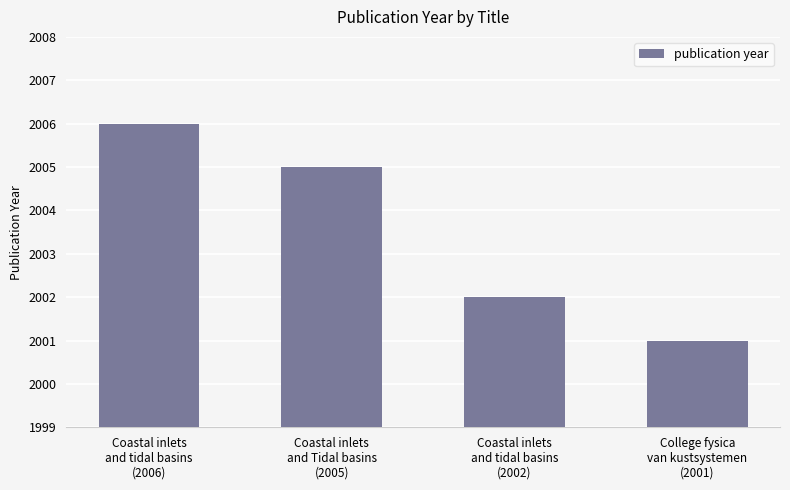

Count the values in the range 2002 to 2006.

3